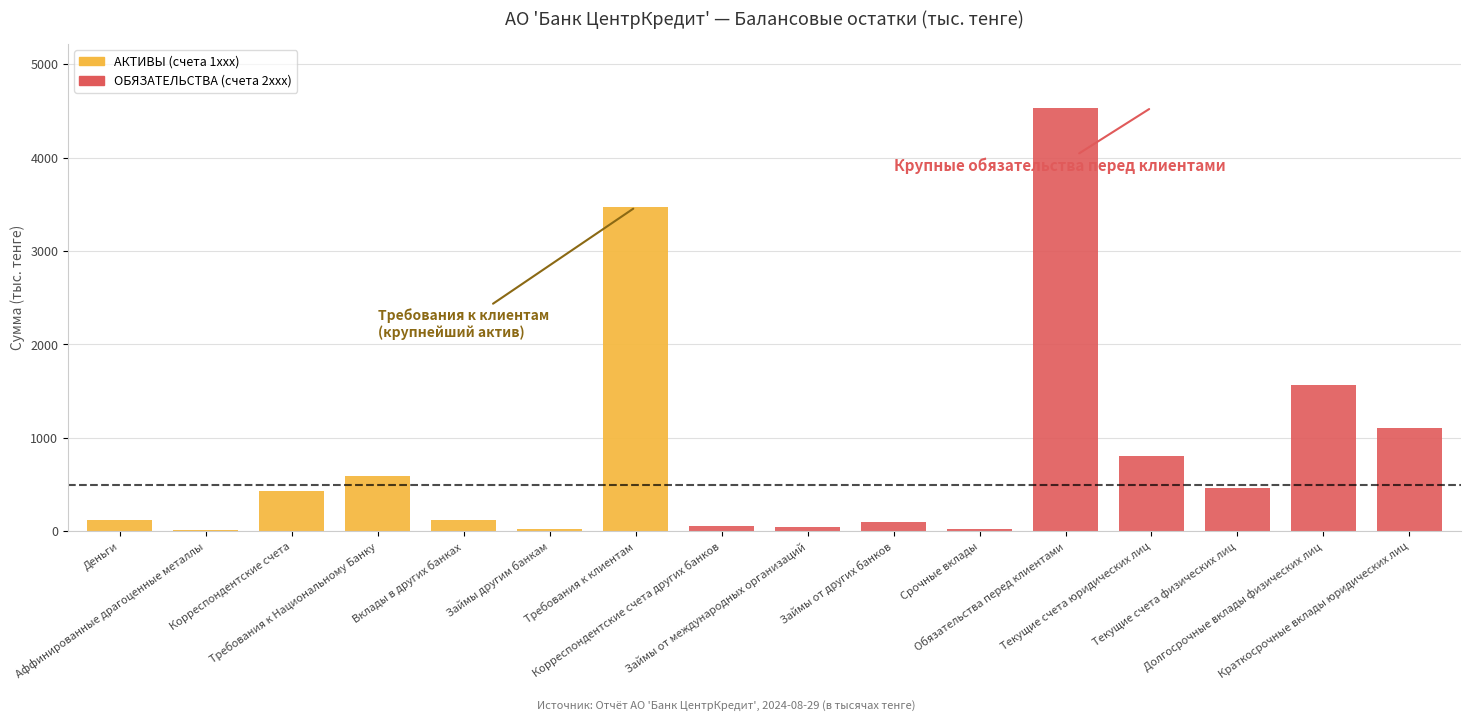

Reading right to left, list all the values displayed in this chart.

АКТИВЫ (счета 1xxx): 0.0	0.0	0.0	0.0	0.0	0.0	0.0	0.0	0.0	3470.0	23.3	124.2	594.0	426.2	12.0	119.2
ОБЯЗАТЕЛЬСТВА (счета 2xxx): 1106.7	1570.8	457.9	806.1	4536.0	25.8	94.4	40.6	60.9	0.0	0.0	0.0	0.0	0.0	0.0	0.0